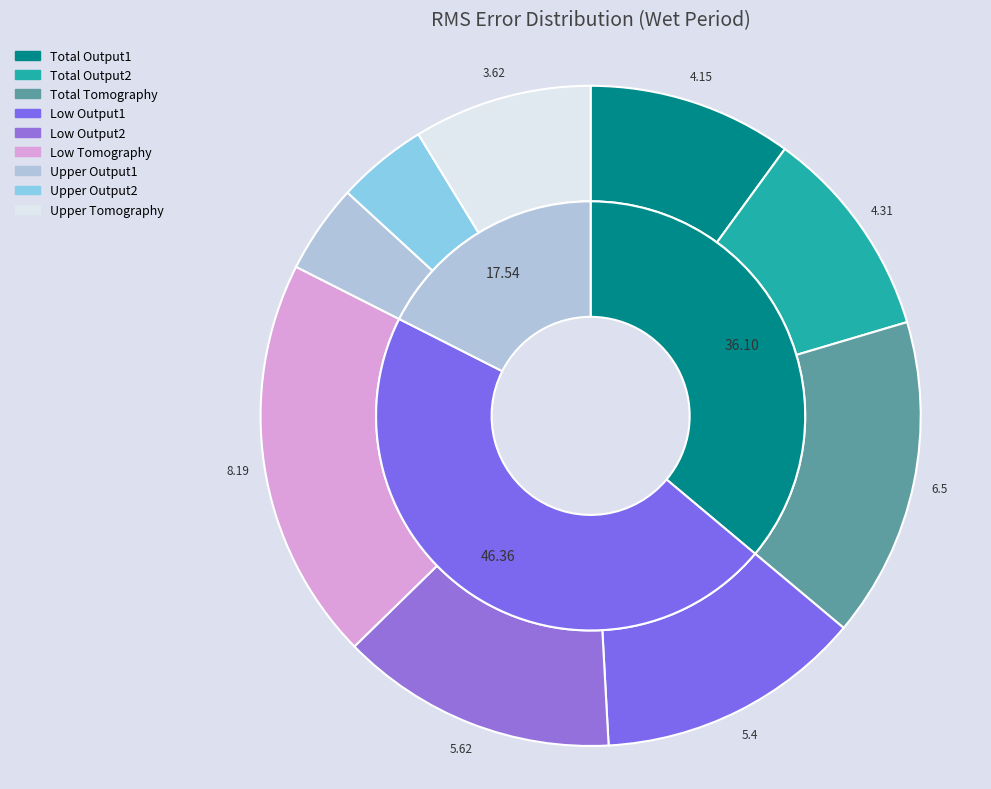

What percentage is the Low Tomography slice, to the nearest percent?

20%